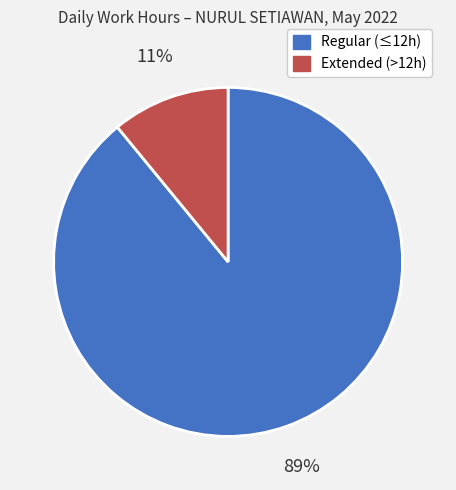

To the nearest percent, what is the average slice percentage?

50%